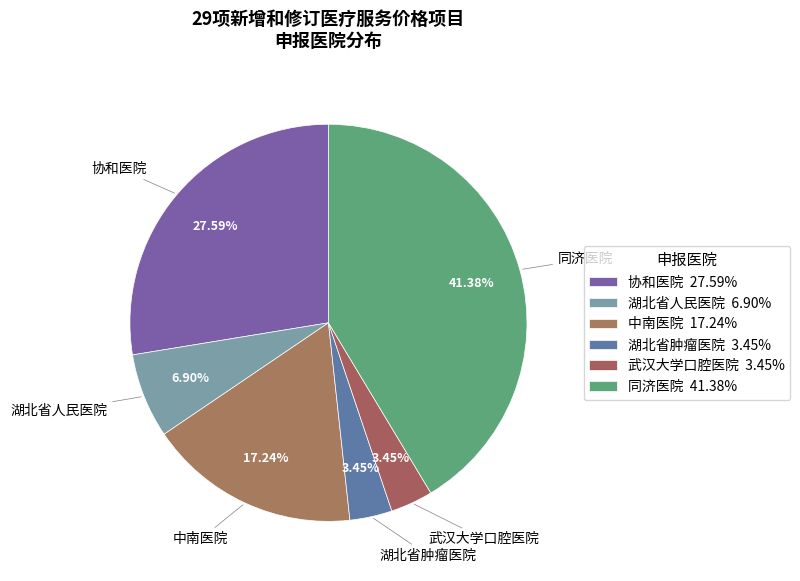

Is there a majority slice in this chart?

No